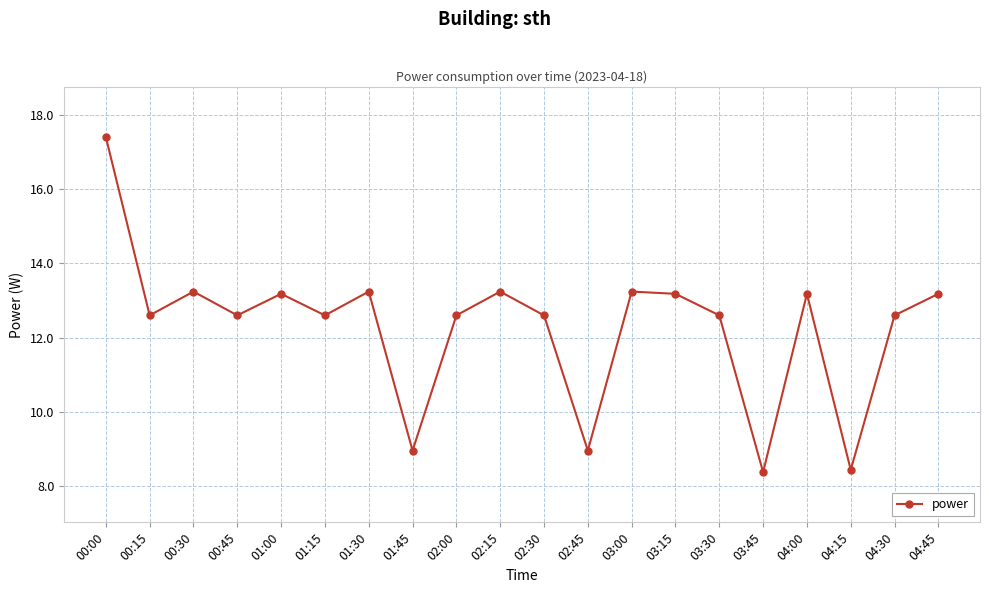

What is the average value?

12.3